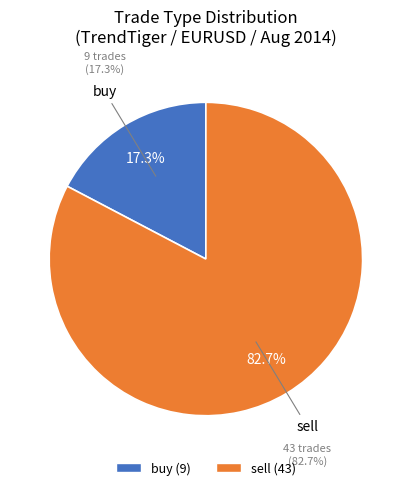

Which category has the smallest portion of the pie?

buy